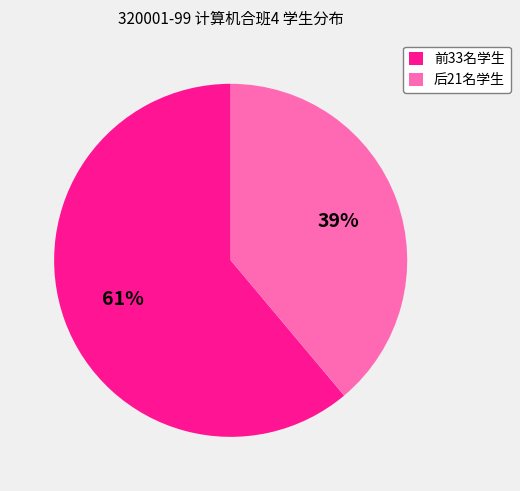

Which category has the smallest portion of the pie?

后21名学生